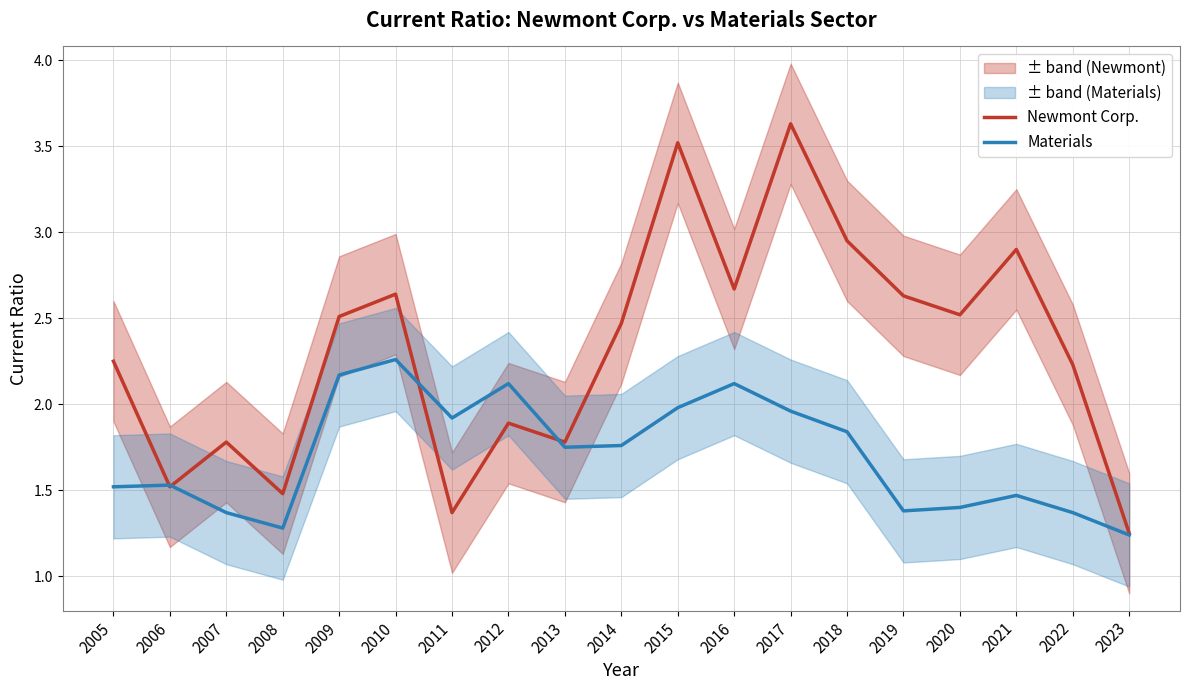

How many categories are shown in the chart?

19